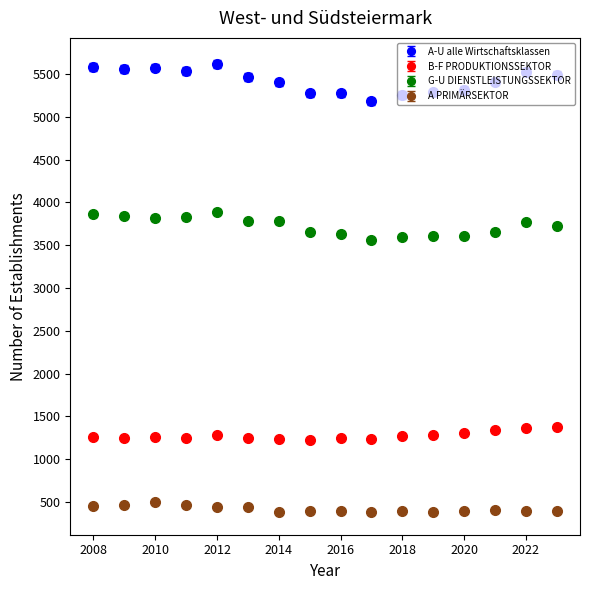

Which series has the largest range (max minus min)?

A-U alle Wirtschaftsklassen